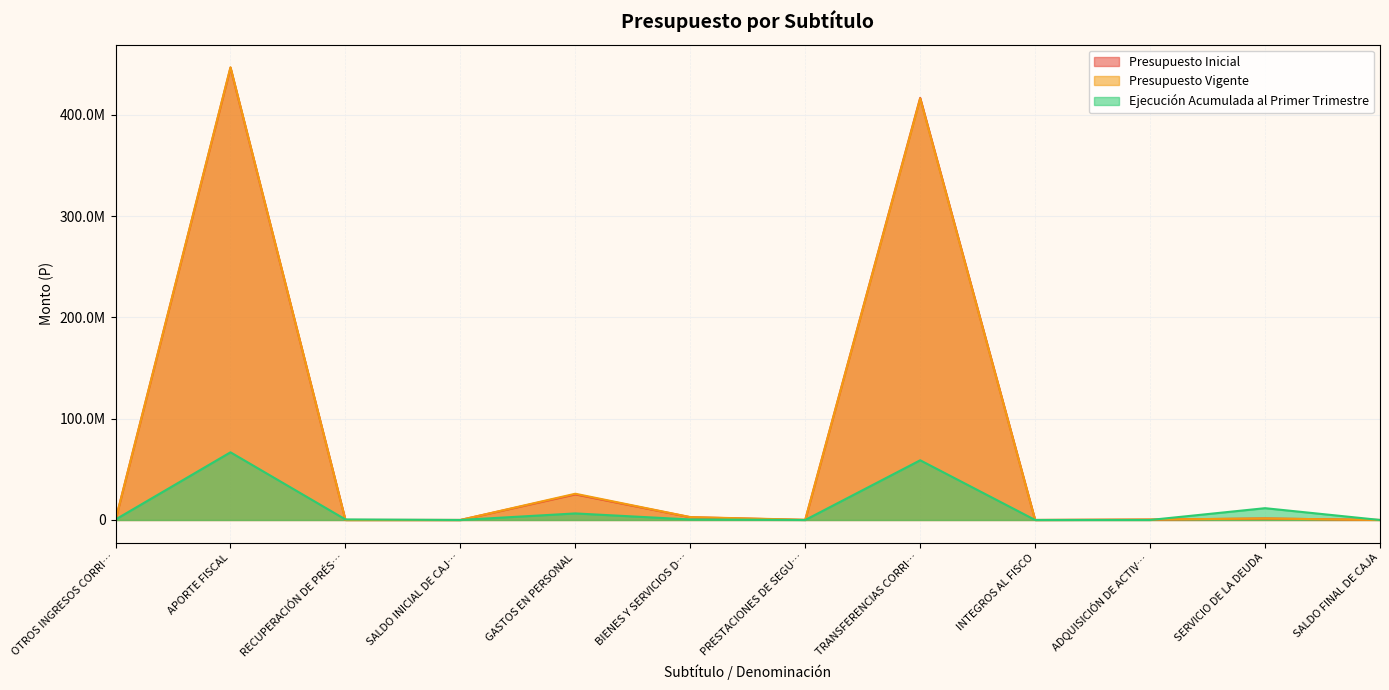

At which category is the sum across all series the highest?

APORTE FISCAL